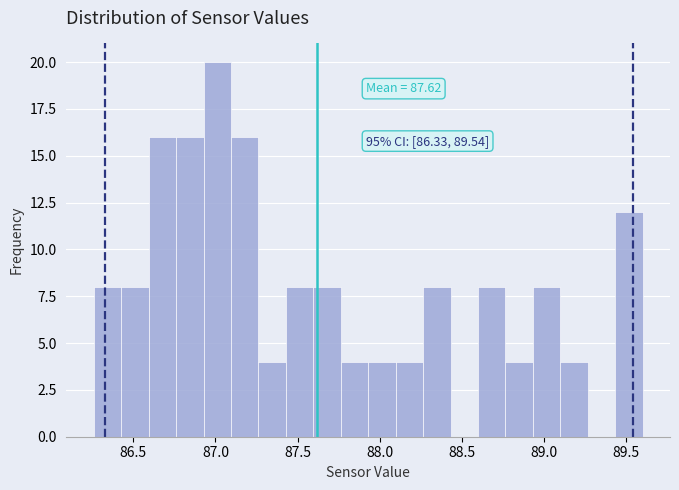

Read against the x-axis, roughly where is the centre of the tallest bar?

87.00